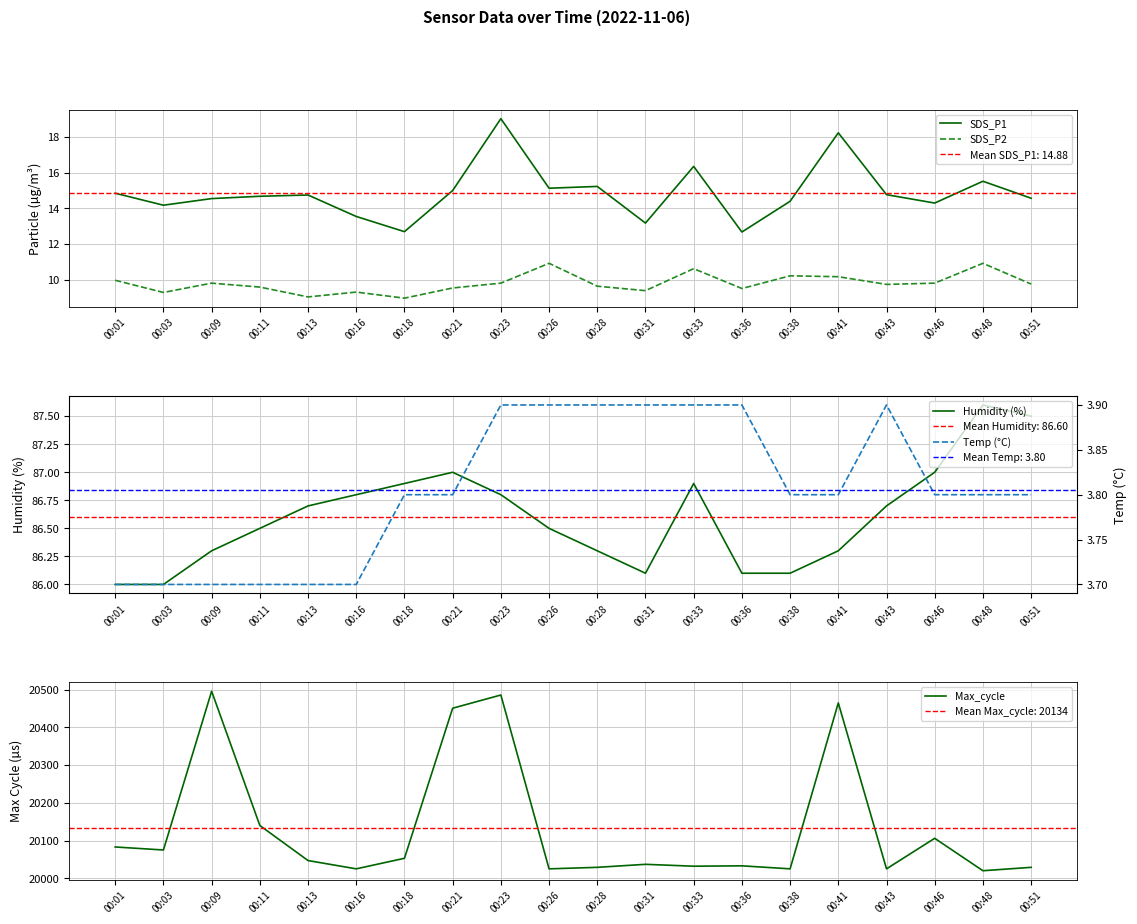

Reading left to right, list all the values displayed in this chart.

SDS_P1: 00:01=14.8	00:03=14.2	00:09=14.6	00:11=14.7	00:13=14.8	00:16=13.6	00:18=12.7	00:21=15.0	00:23=19.0	00:26=15.1	00:28=15.2	00:31=13.2	00:33=16.4	00:36=12.7	00:38=14.4	00:41=18.2	00:43=14.8	00:46=14.3	00:48=15.5	00:51=14.6
SDS_P2: 00:01=10.0	00:03=9.3	00:09=9.8	00:11=9.6	00:13=9.1	00:16=9.3	00:18=9.0	00:21=9.6	00:23=9.8	00:26=10.9	00:28=9.7	00:31=9.4	00:33=10.6	00:36=9.5	00:38=10.2	00:41=10.2	00:43=9.8	00:46=9.8	00:48=10.9	00:51=9.8
Humidity (%): 00:01=86.0	00:03=86.0	00:09=86.3	00:11=86.5	00:13=86.7	00:16=86.8	00:18=86.9	00:21=87.0	00:23=86.8	00:26=86.5	00:28=86.3	00:31=86.1	00:33=86.9	00:36=86.1	00:38=86.1	00:41=86.3	00:43=86.7	00:46=87.0	00:48=87.6	00:51=87.5
Temp (°C): 00:01=3.7	00:03=3.7	00:09=3.7	00:11=3.7	00:13=3.7	00:16=3.7	00:18=3.8	00:21=3.8	00:23=3.9	00:26=3.9	00:28=3.9	00:31=3.9	00:33=3.9	00:36=3.9	00:38=3.8	00:41=3.8	00:43=3.9	00:46=3.8	00:48=3.8	00:51=3.8
Max_cycle: 00:01=20083.0	00:03=20075.0	00:09=20496.0	00:11=20140.0	00:13=20047.0	00:16=20025.0	00:18=20053.0	00:21=20451.0	00:23=20486.0	00:26=20025.0	00:28=20029.0	00:31=20037.0	00:33=20032.0	00:36=20033.0	00:38=20025.0	00:41=20465.0	00:43=20025.0	00:46=20106.0	00:48=20020.0	00:51=20029.0